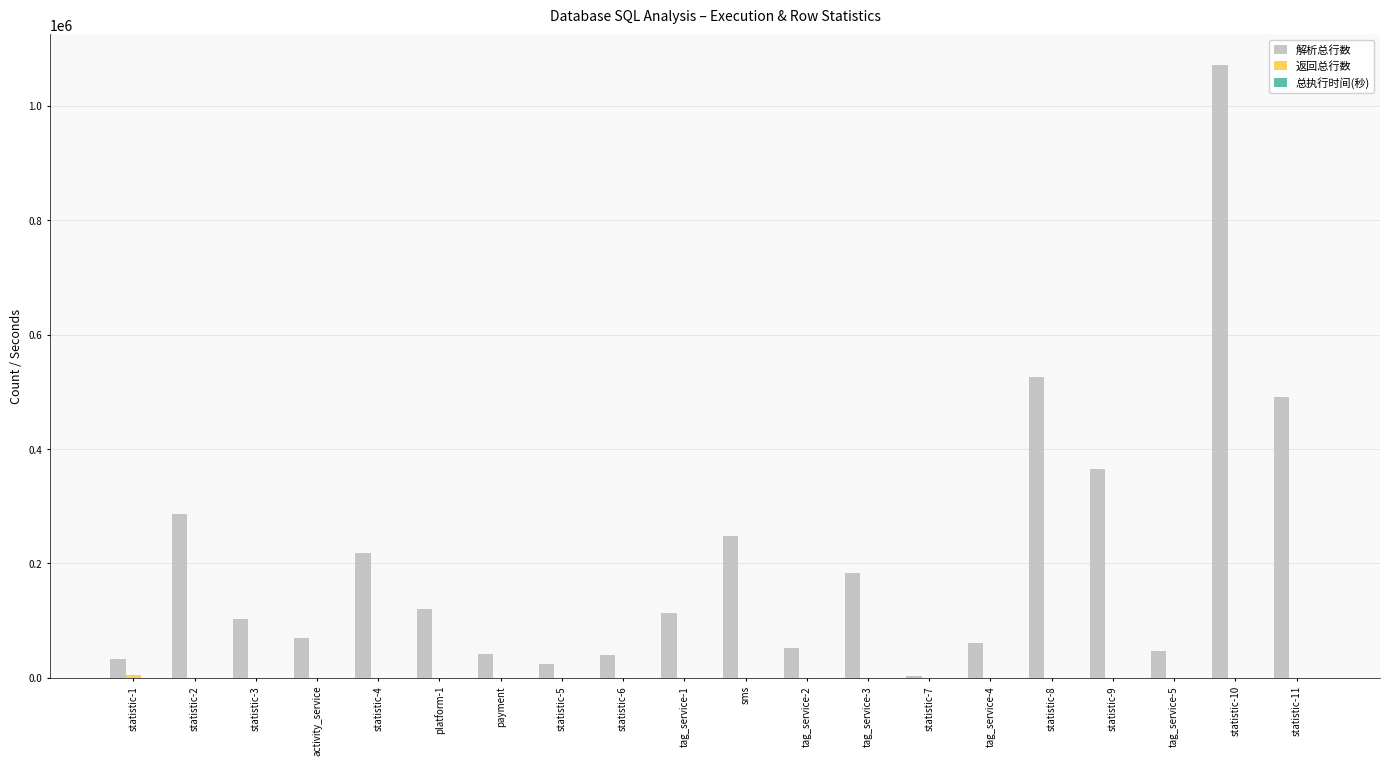

The value of 解析总行数 at tag_service-4 is 60370. True or false?

True